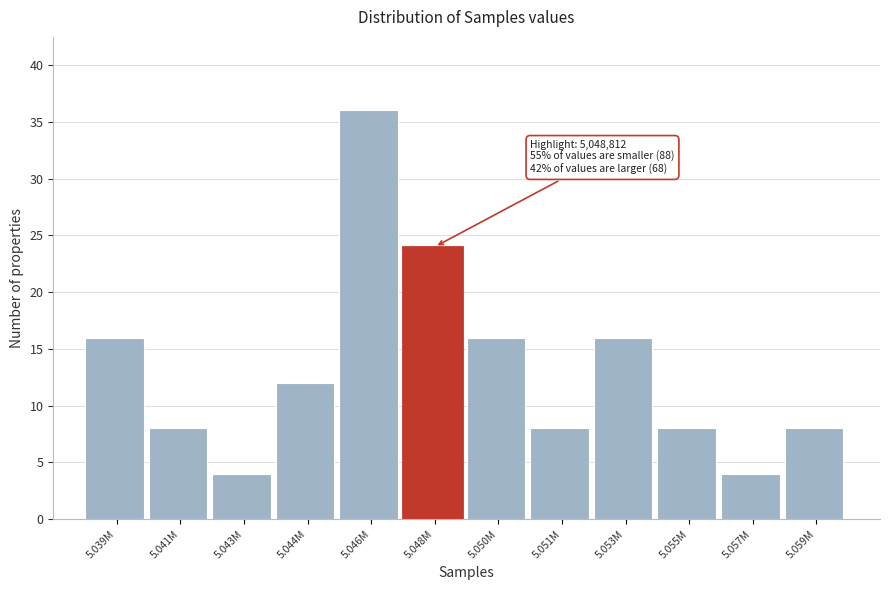

Reading left to right, extract all data points from this chart.

5.039M=16	5.041M=8	5.043M=4	5.044M=12	5.046M=36	5.048M=24	5.050M=16	5.051M=8	5.053M=16	5.055M=8	5.057M=4	5.059M=8